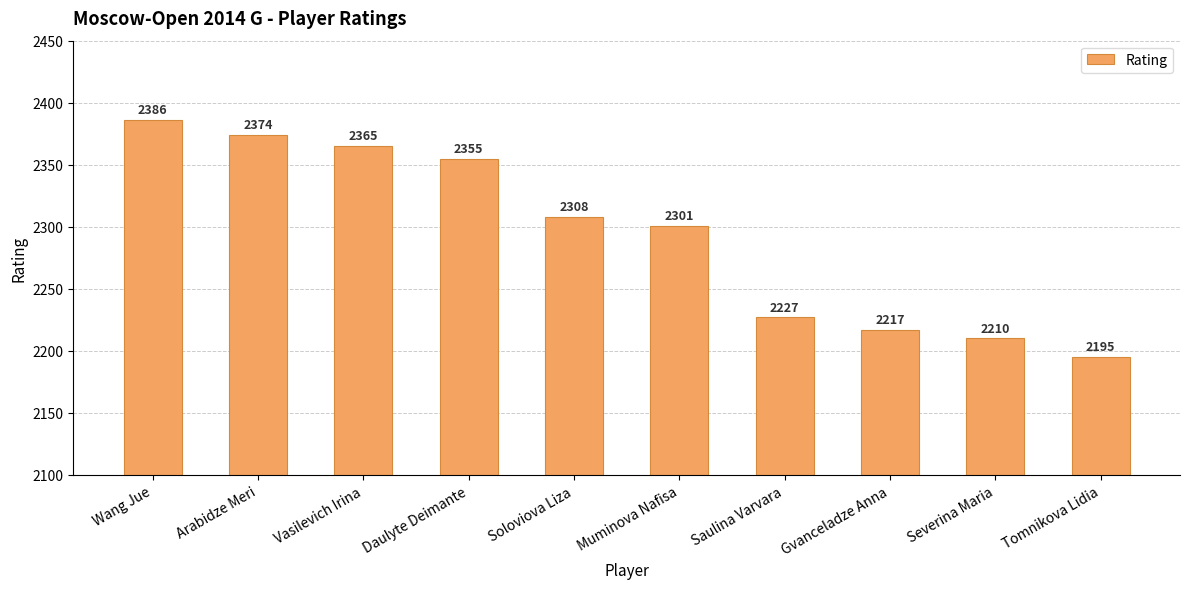

Reading left to right, extract all data points from this chart.

2386	2374	2365	2355	2308	2301	2227	2217	2210	2195